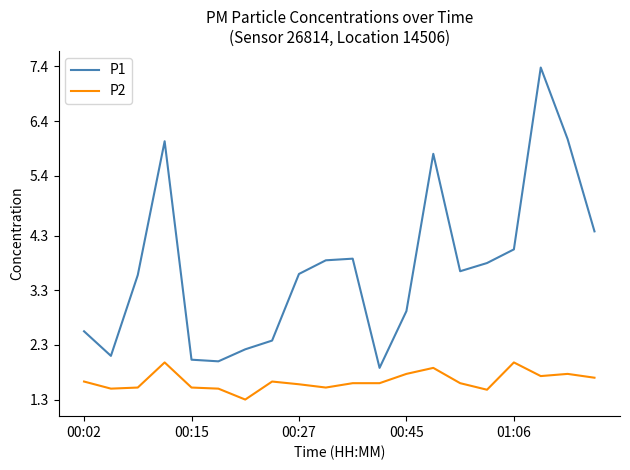

What are all the series names shown in the legend?

P1, P2